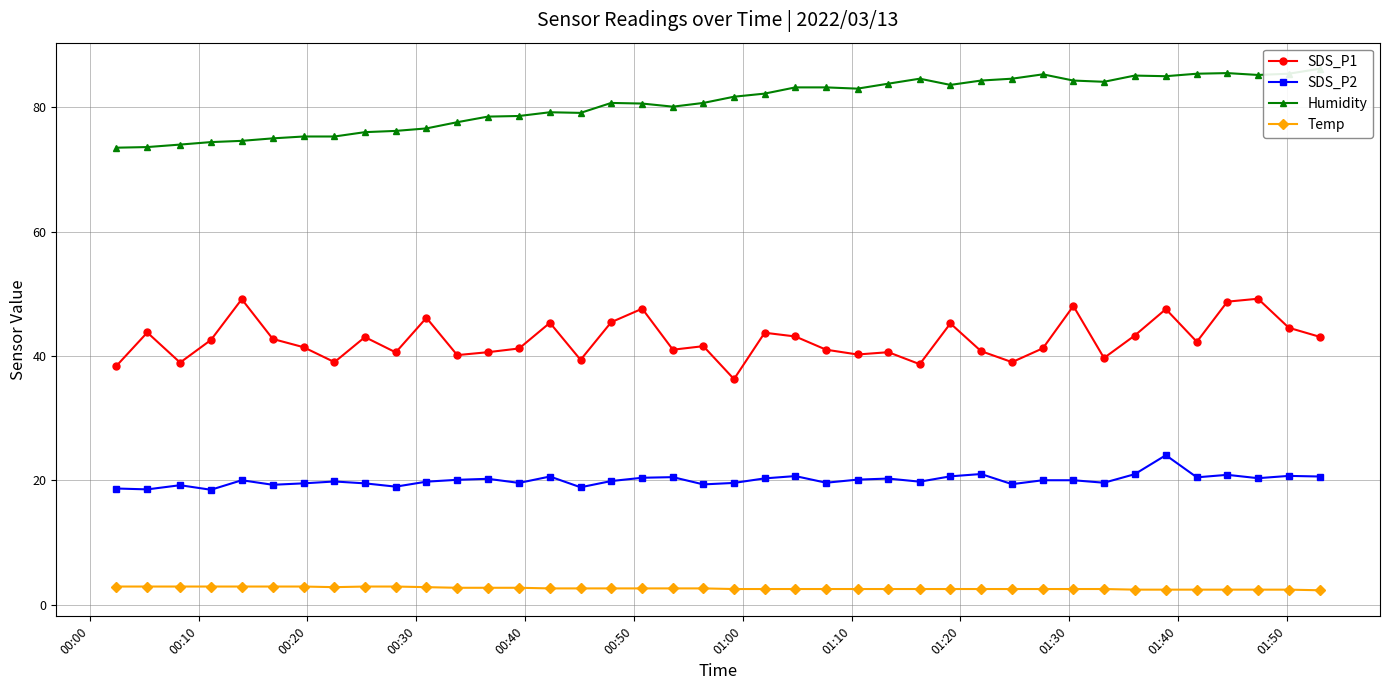

At how many categories does at least one series exceed 48?

40